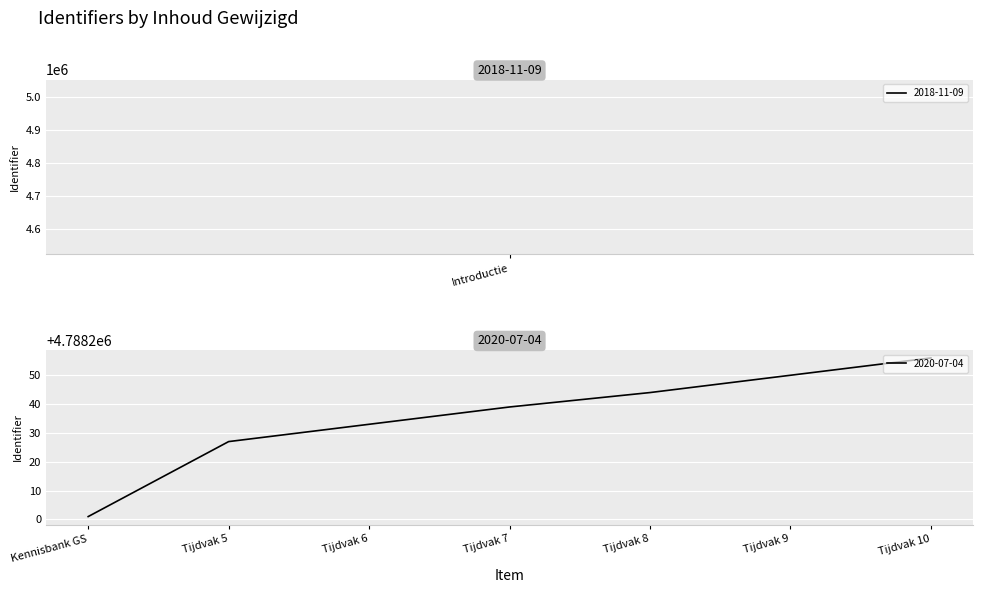

At which category does the chart reach its minimum across all series?

Kennisbank GS